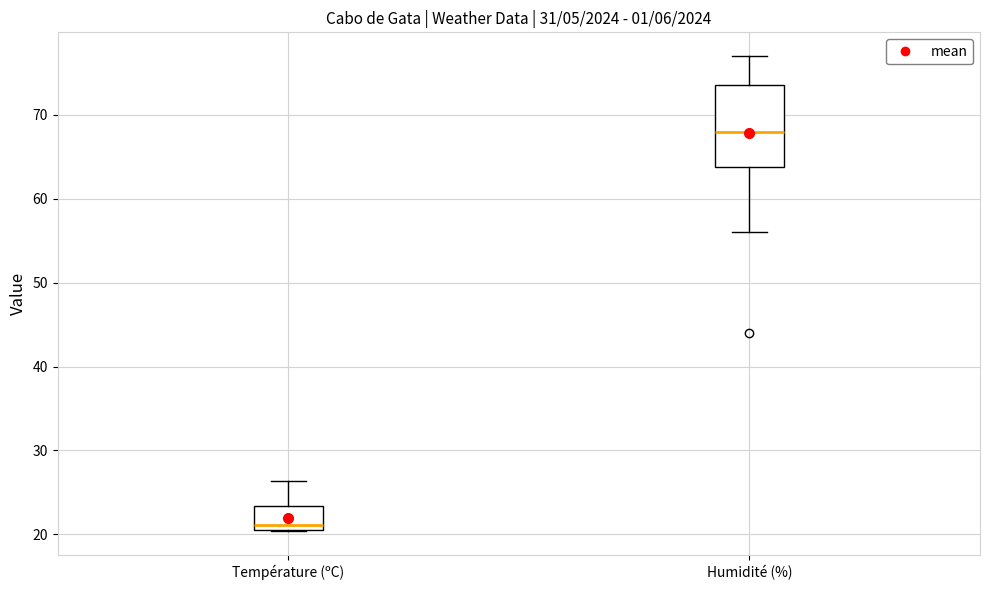

Reading left to right, read every box against the y-axis: the position of its median line, the range the box covers, and the ends of its whiskers. The values are not printed on the chart, so give them approximately, as read against the axis.

Température (ºC): median 21 (just above the box's lower edge), box 21 to 23, whiskers 20 to 26
Humidité (%): median 68, box 64 to 74, whiskers 56 to 77